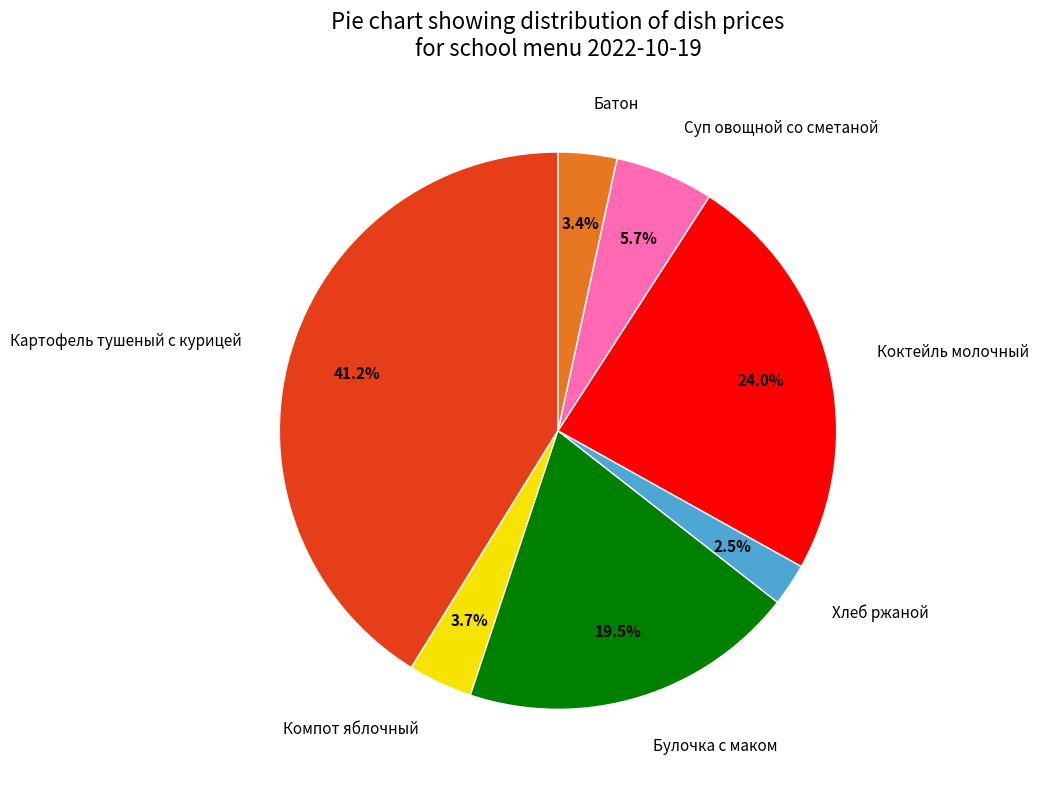

Which category has the smallest portion of the pie?

Хлеб ржаной